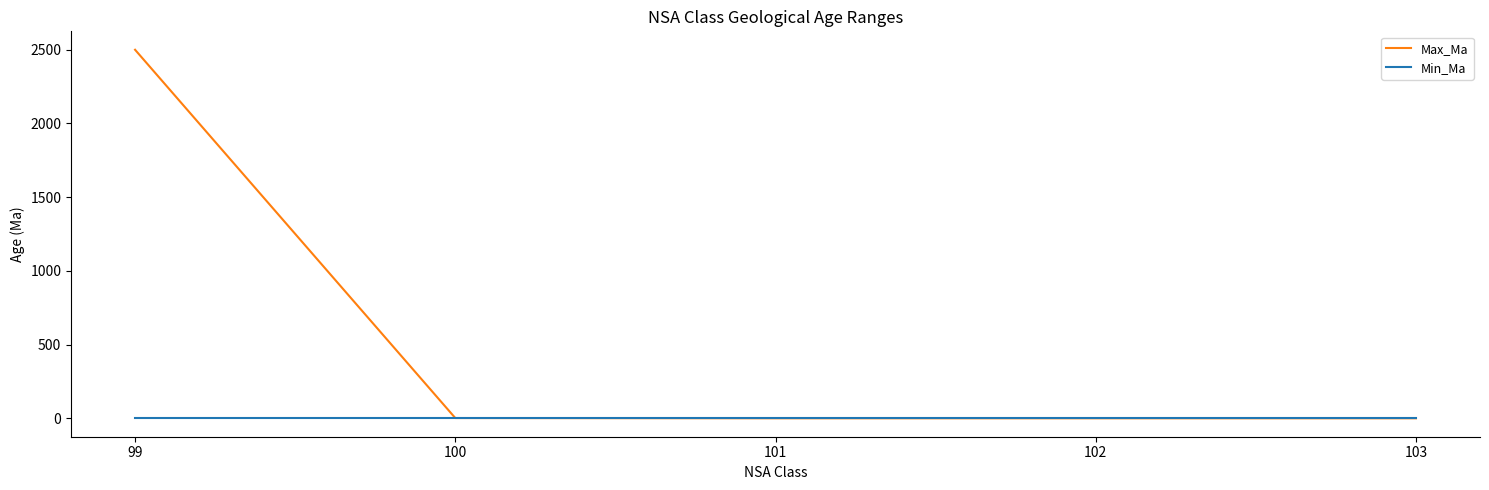

The value of Max_Ma at 102 is 0.0. True or false?

True